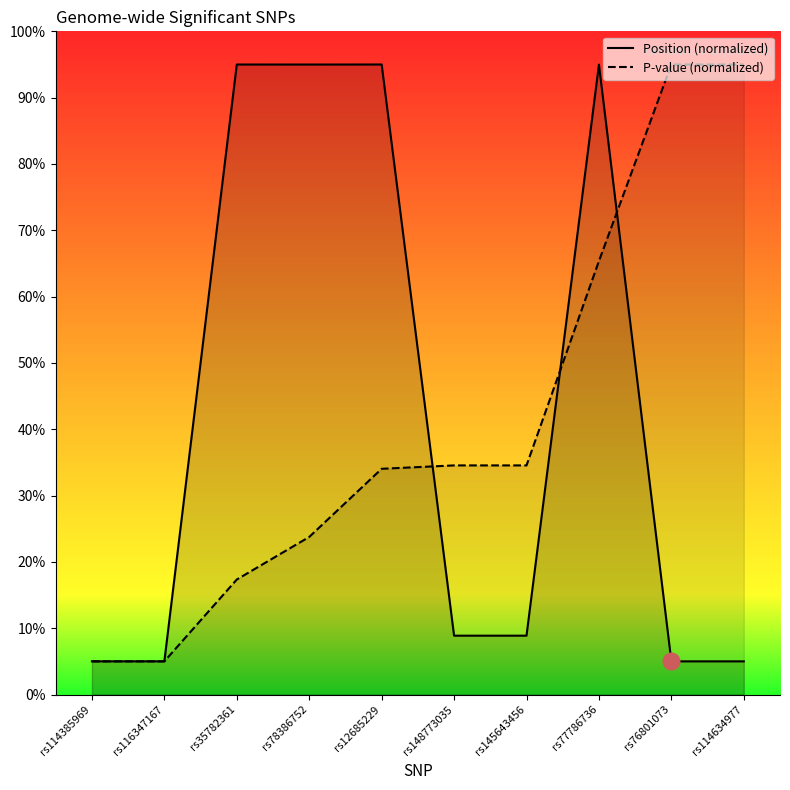

List the series in order of their overall mean, lowest first.

P-value, Position